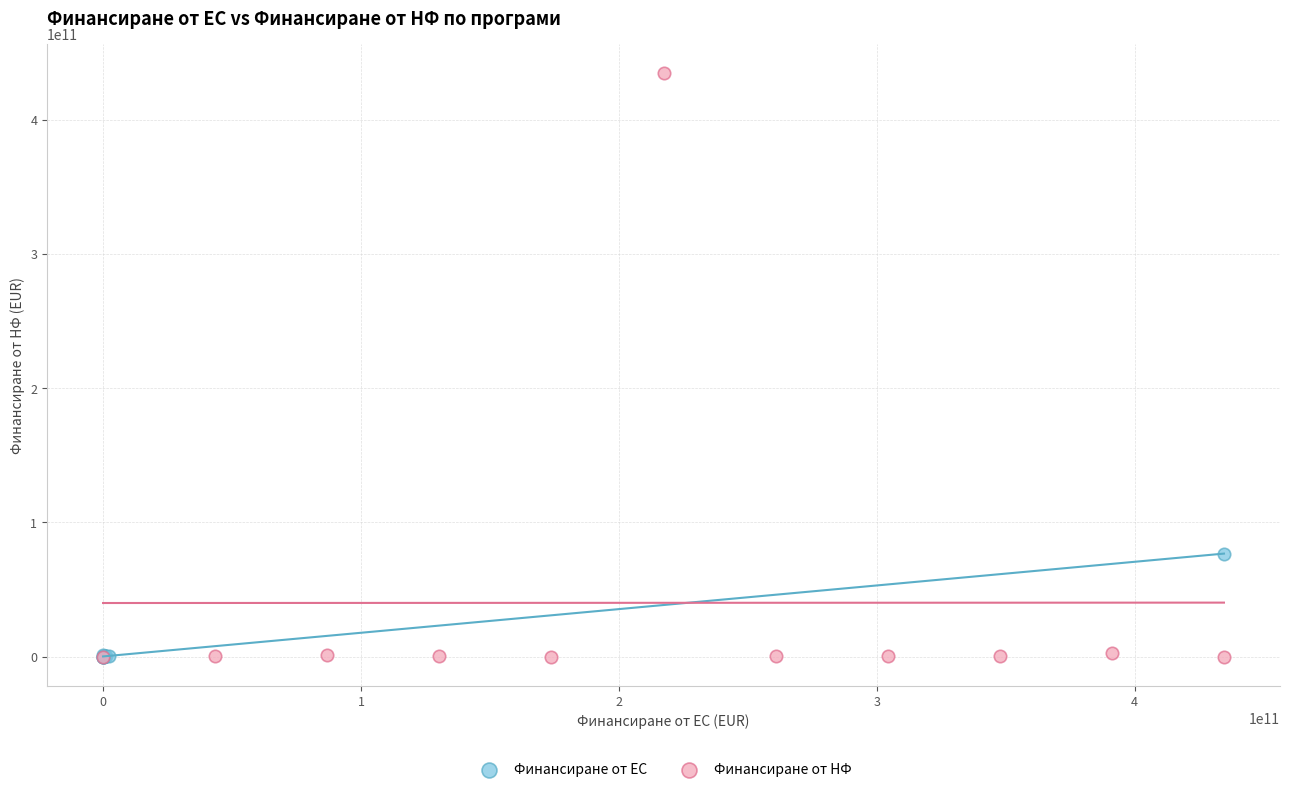

What are all the series names shown in the legend?

Финансиране от ЕС, Финансиране от НФ